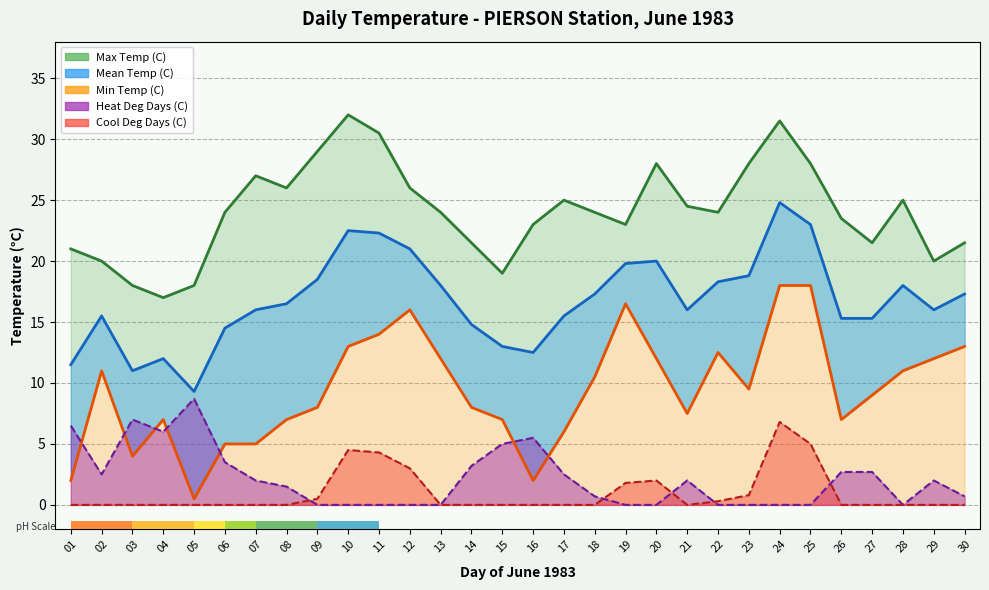

At which category does the chart reach its peak across all series?

10